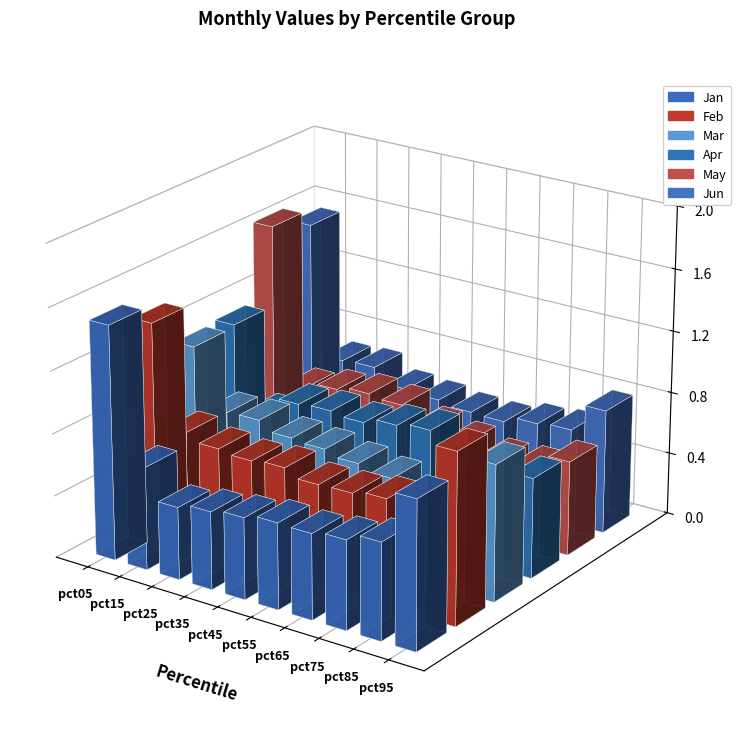

Rank the series at pct75 from lowest to highest value.

May, Mar, Jan, Apr, Jun, Feb